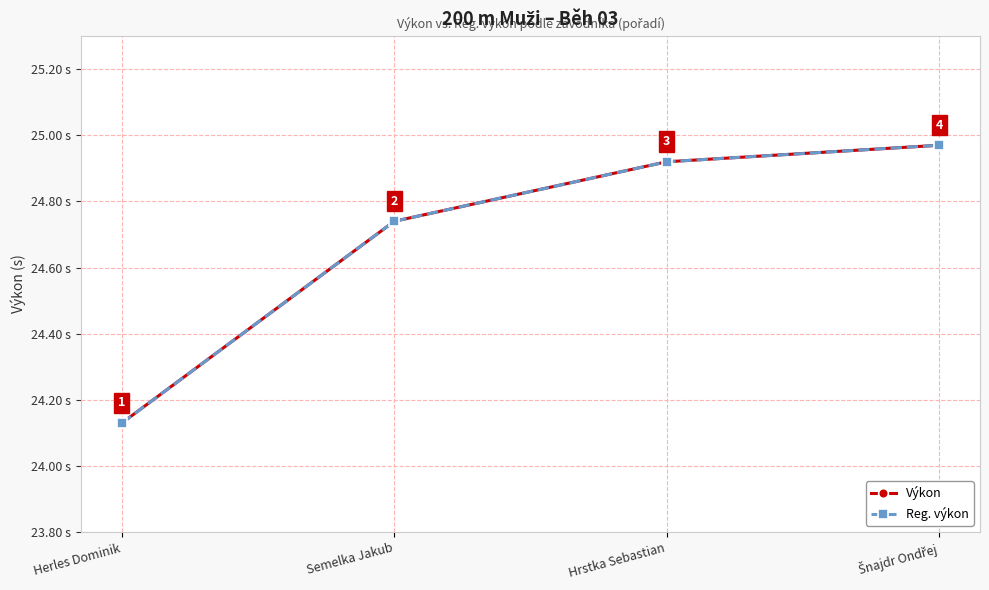

The value of Výkon at Hrstka Sebastian is 24.9. True or false?

True